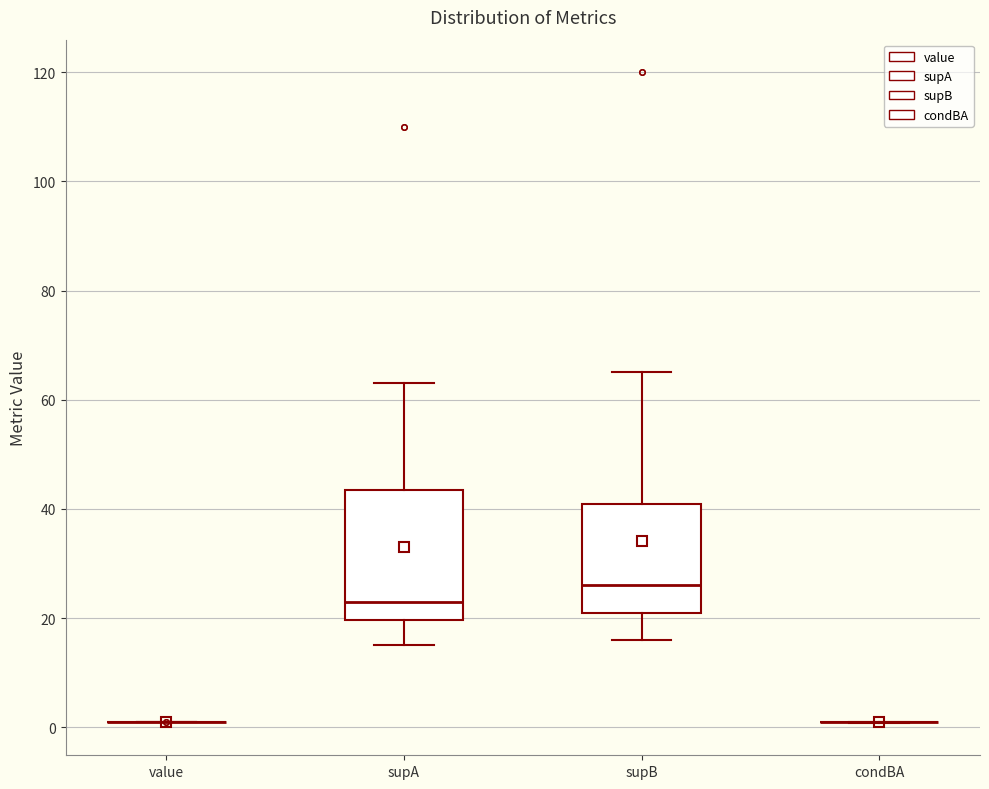

Reading left to right, read every box against the y-axis: the position of its median line, the range the box covers, and the ends of its whiskers. The values are not printed on the chart, so give them approximately, as read against the axis.

value: box collapsed to a line at 0, whiskers 0 to 0
supA: median 24, box 20 to 44, whiskers 16 to 64
supB: median 26, box 22 to 42, whiskers 16 to 66
condBA: box collapsed to a line at 0, whiskers 0 to 2